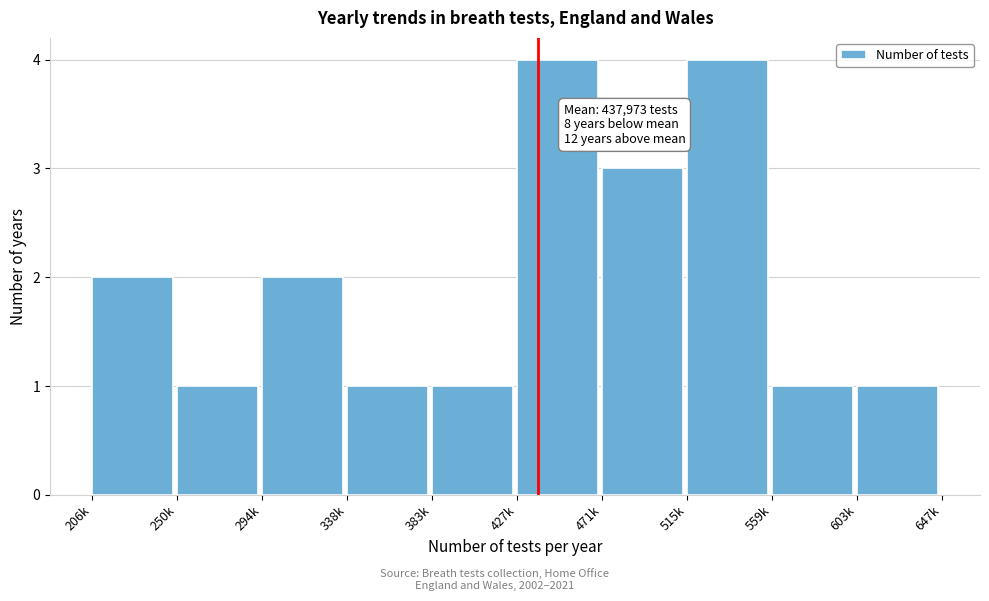

Reading right to left, list all the values displayed in this chart.

1	1	4	3	4	1	1	2	1	2